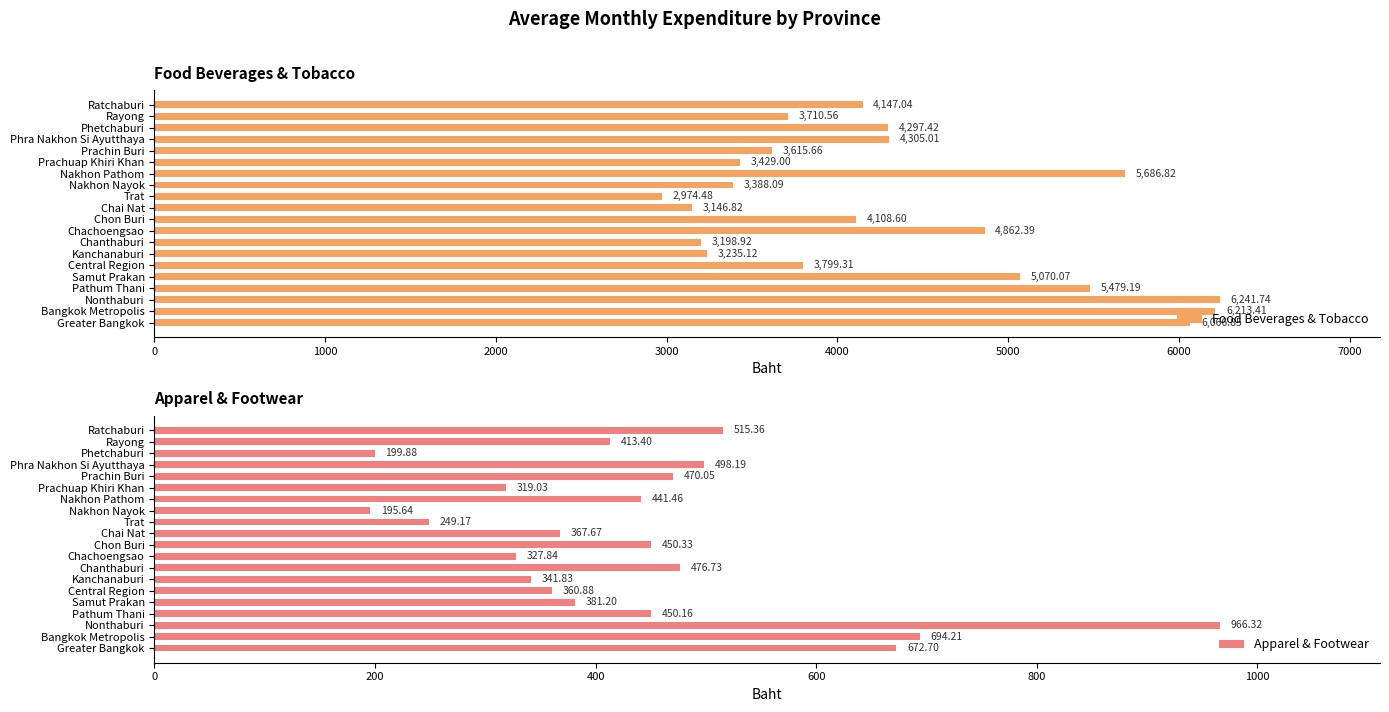

Reading left to right, transcribe all the data shown in this chart.

Food Beverages & Tobacco: 6066.9	6213.4	6241.7	5479.2	5070.1	3799.3	3235.1	3198.9	4862.4	4108.6	3146.8	2974.5	3388.1	5686.8	3429.0	3615.7	4305.0	4297.4	3710.6	4147.0
Apparel & Footwear: 672.7	694.2	966.3	450.2	381.2	360.9	341.8	476.7	327.8	450.3	367.7	249.2	195.6	441.5	319.0	470.1	498.2	199.9	413.4	515.4